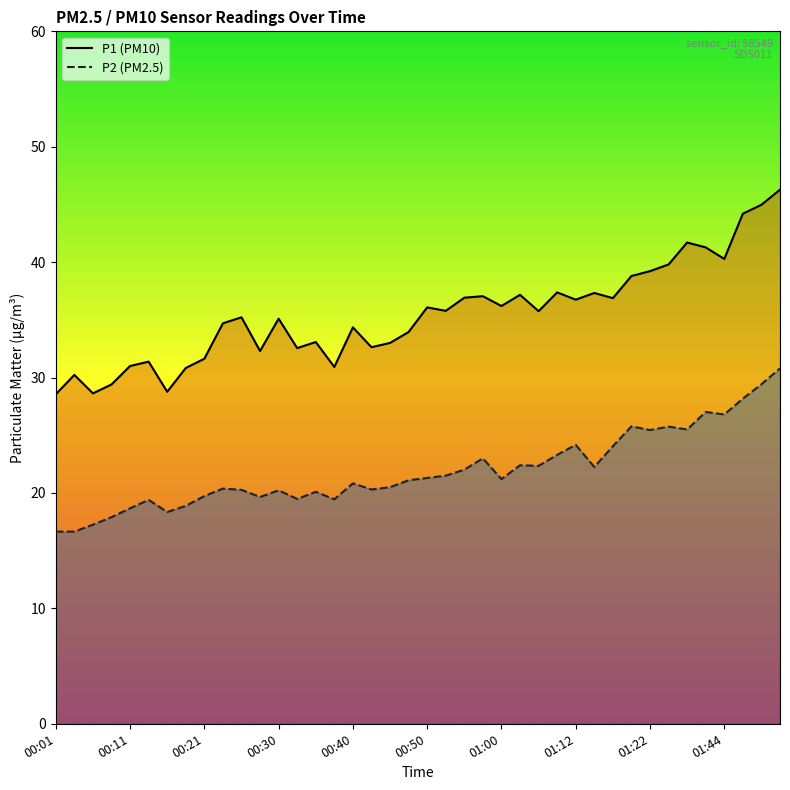

What is the minimum value shown in the chart?

16.6